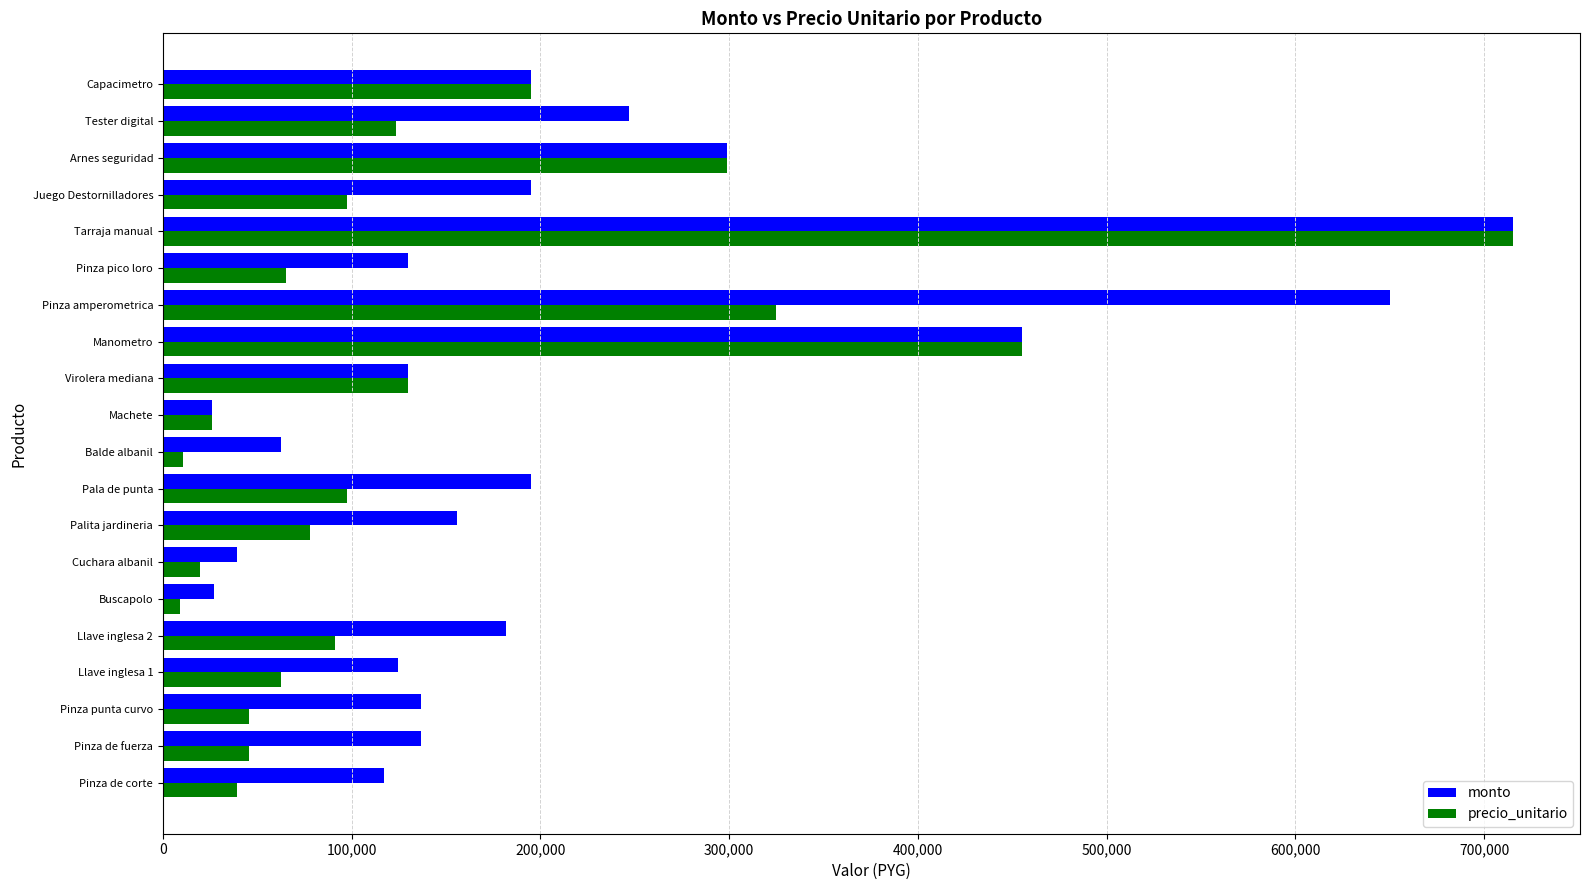

Where is precio_unitario nearest to the value 362050?

Pinza amperometrica